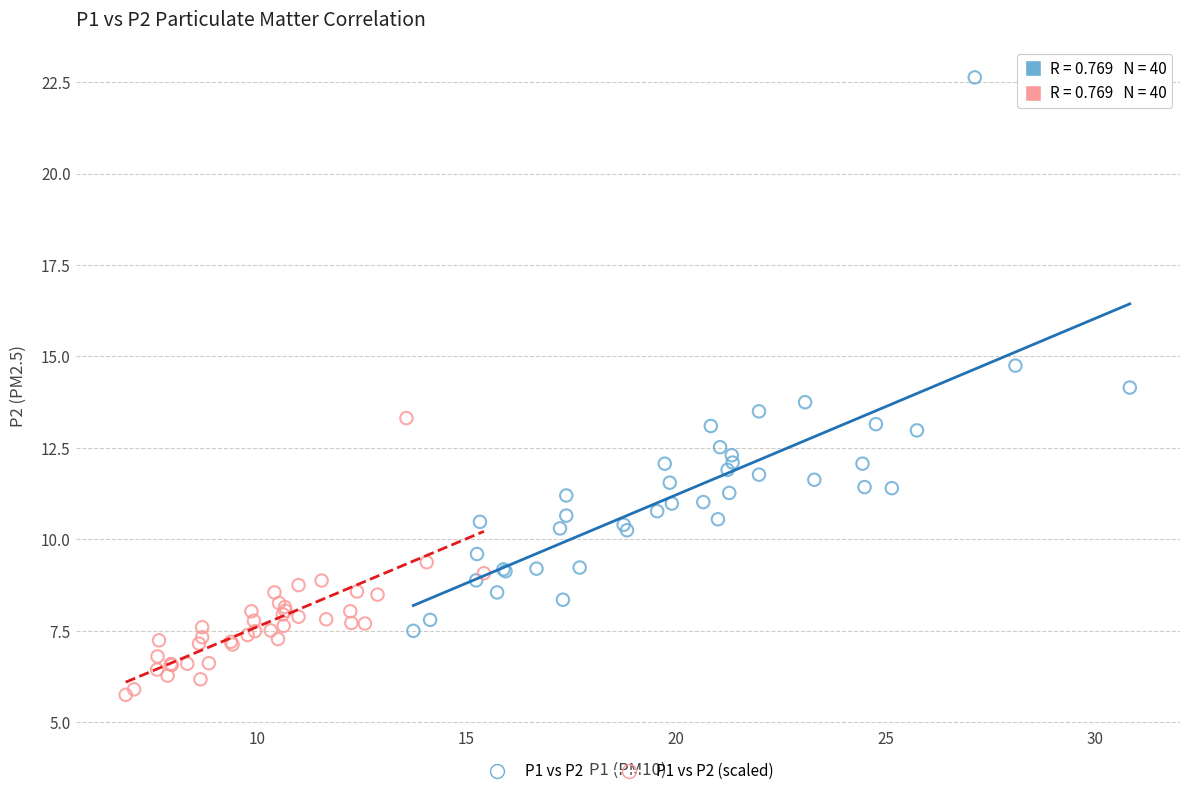

Which series contains the highest Y value?

P1 vs P2